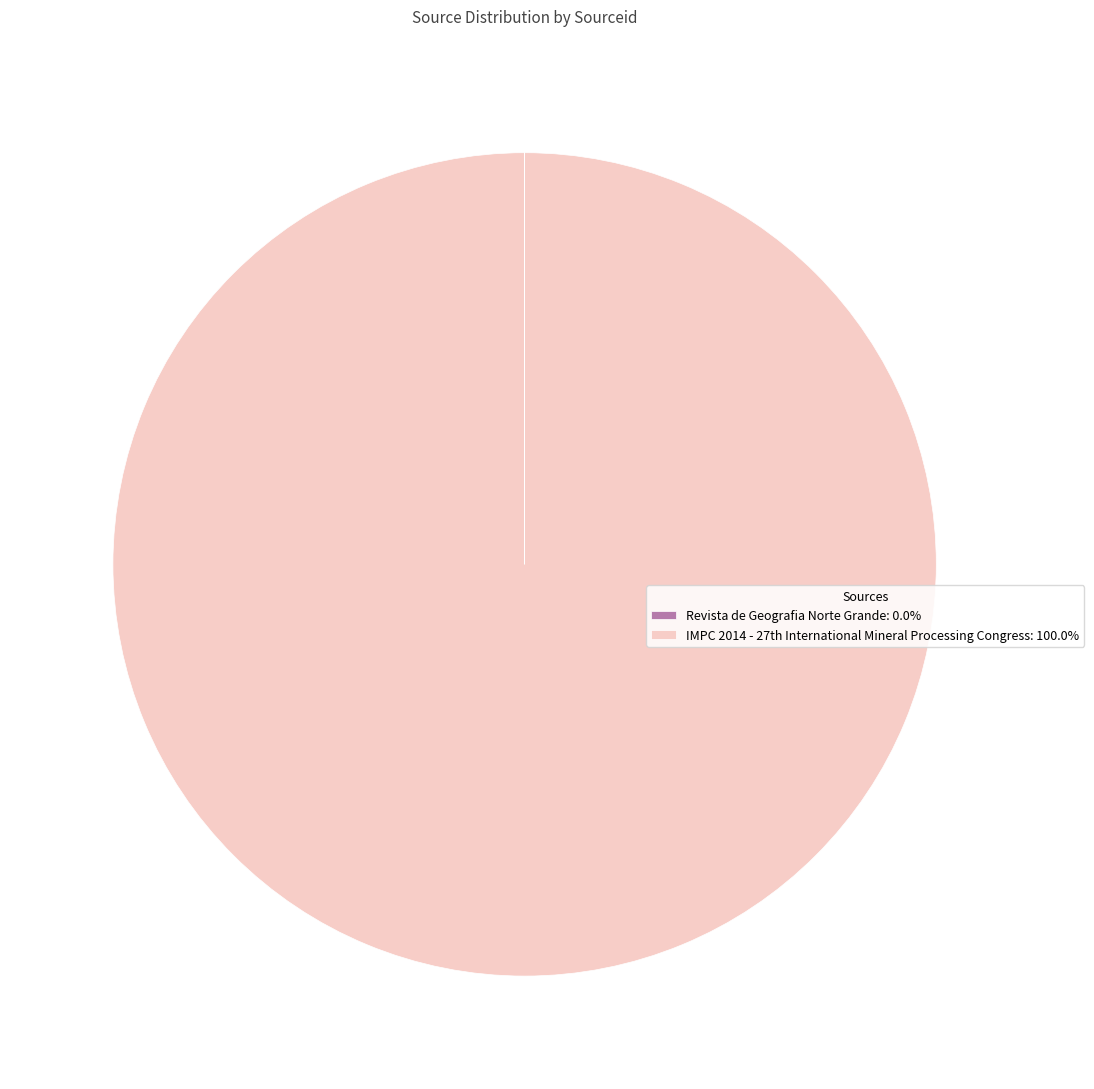

Is there any slice that represents more than half of the pie?

Yes